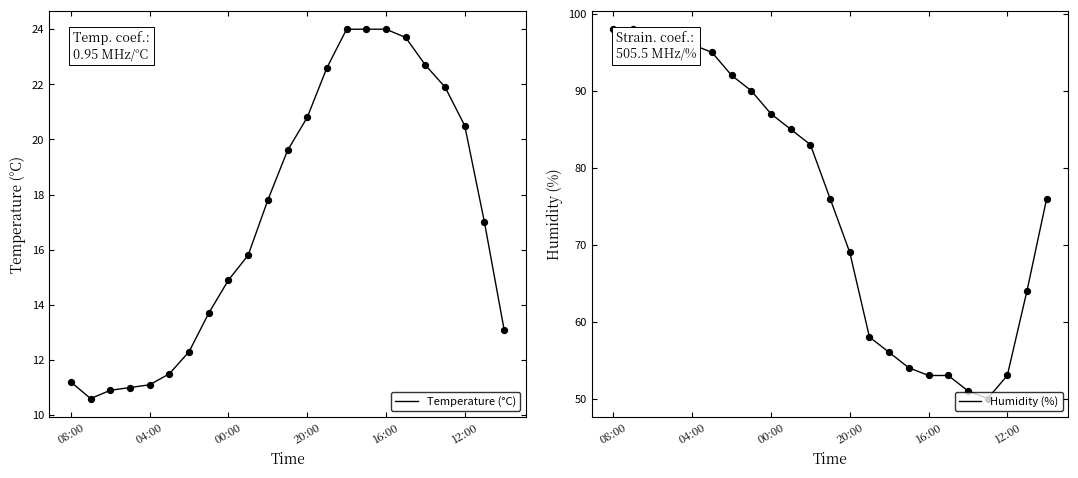

Which series reaches the maximum Y coordinate?

Humidity (%)